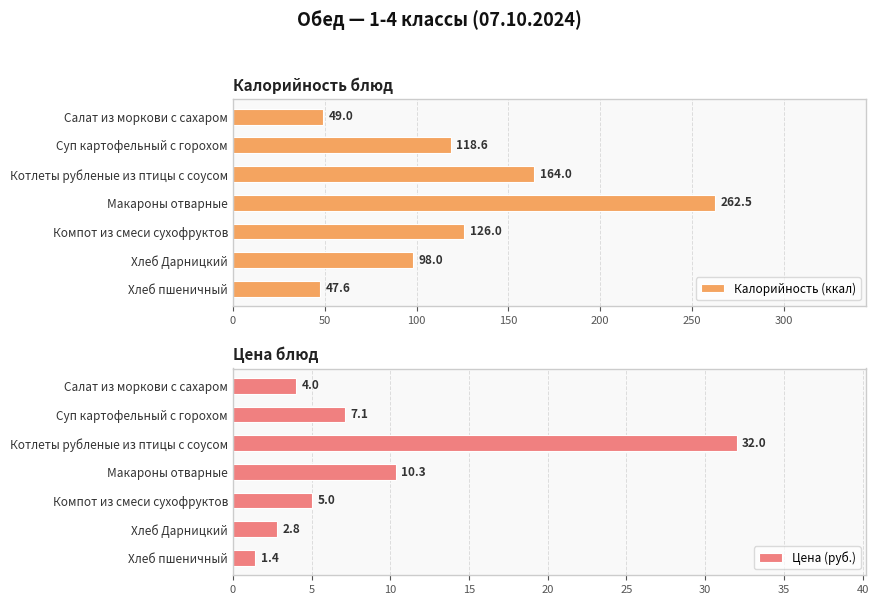

Read the Калорийность (ккал) value at Макароны отварные.

262.5